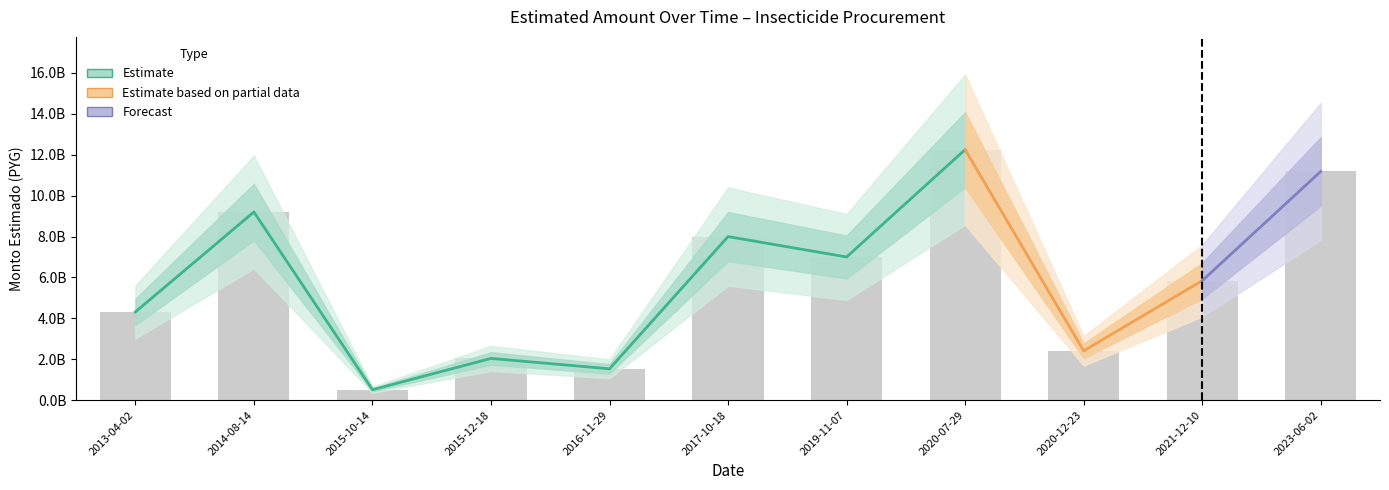

Rank the categories by value from highest to lowest.

2020-07-29, 2023-06-02, 2014-08-14, 2017-10-18, 2019-11-07, 2021-12-10, 2013-04-02, 2020-12-23, 2015-12-18, 2016-11-29, 2015-10-14